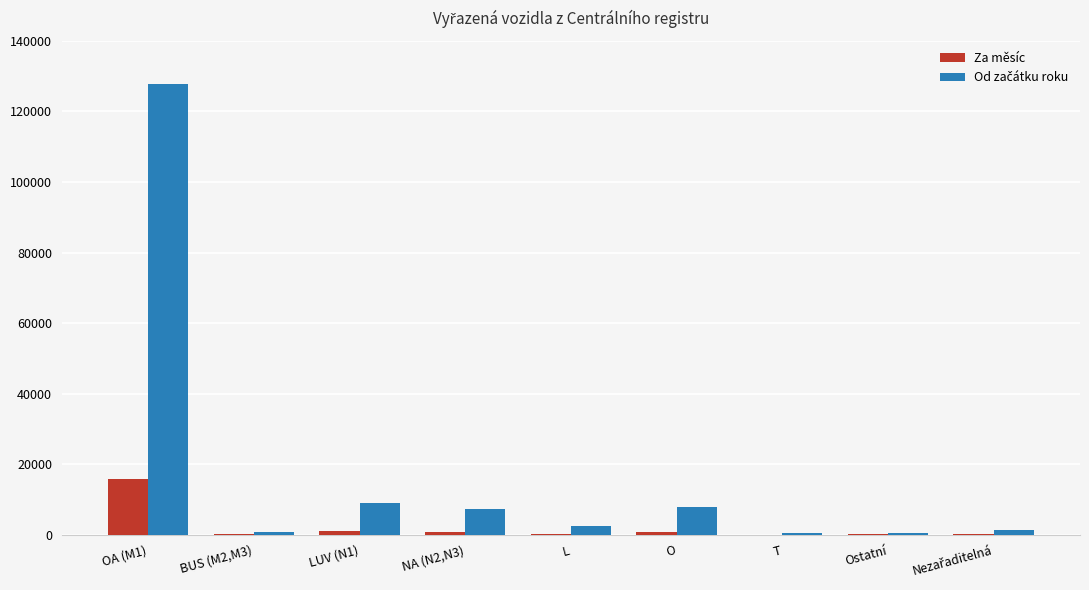

True or false: Za měsíc has a value of 21142 at OA (M1).

False